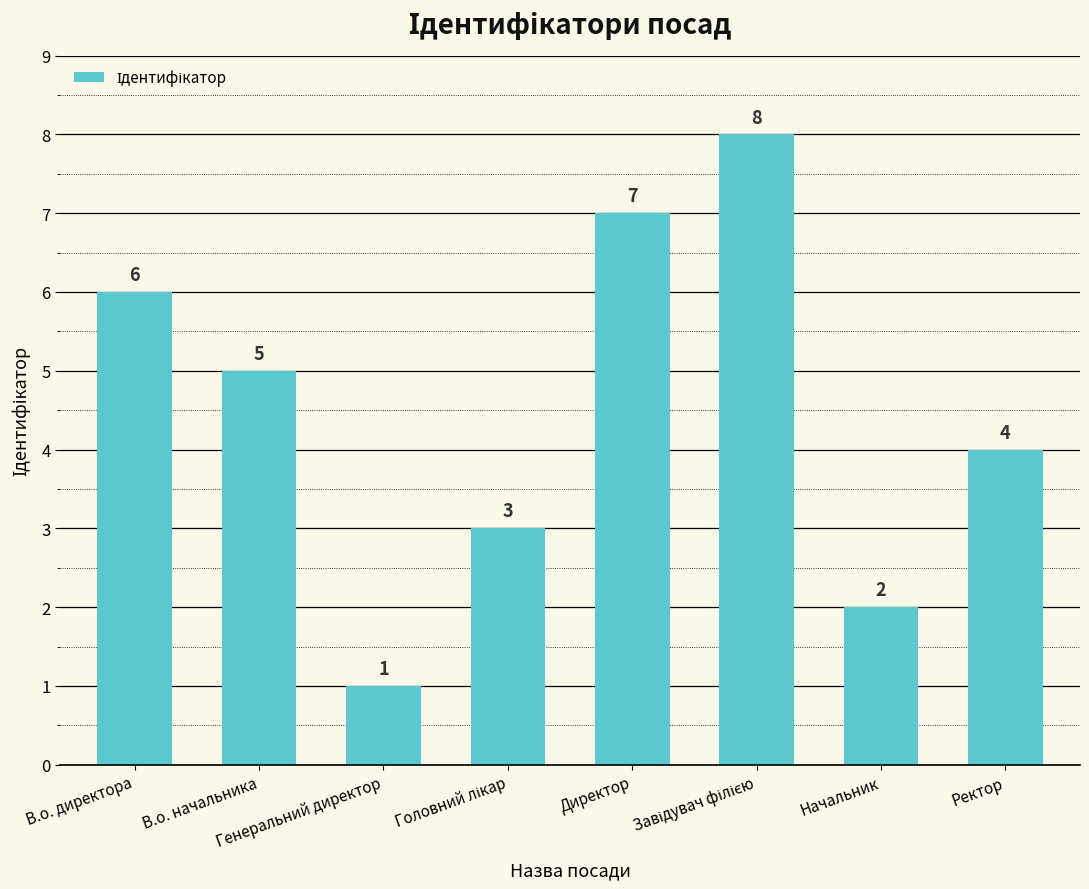

The chart shows a value of 1 at Генеральний директор. True or false?

True